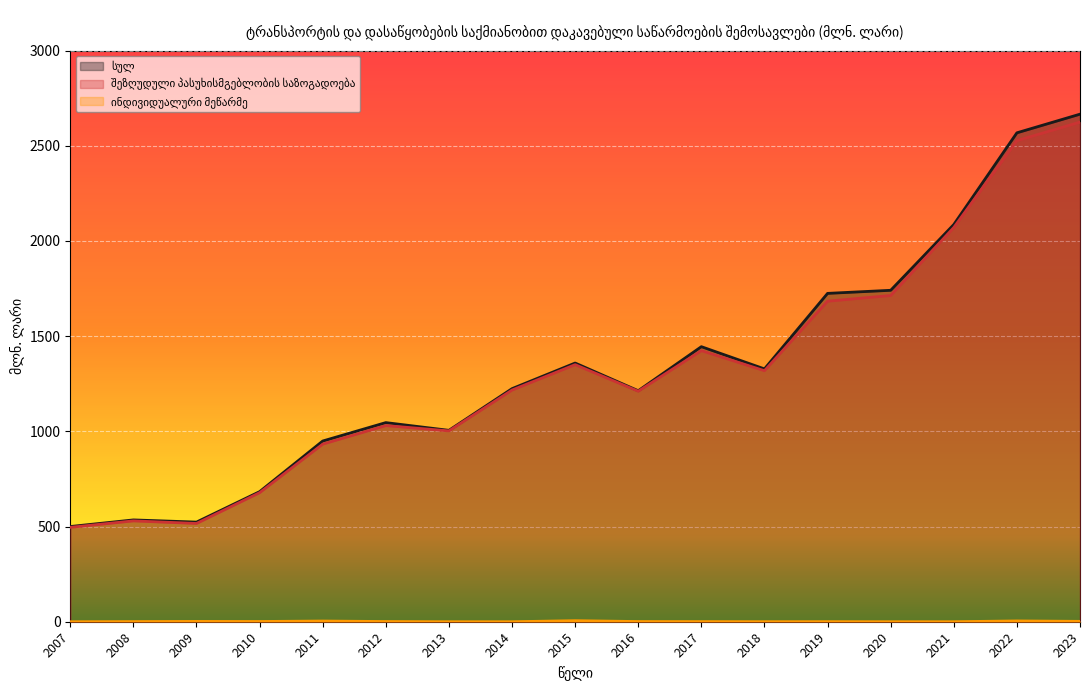

At which label does შეზღუდული პასუხისმგებლობის საზოგადოება reach its minimum?

2007